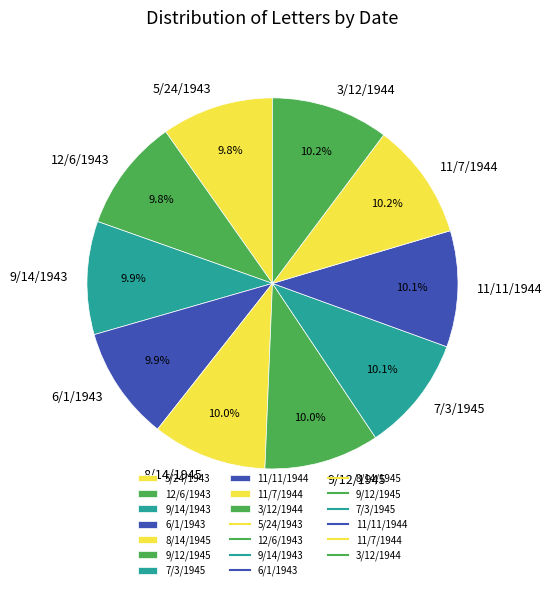

To the nearest percent, what percentage of the pie is 6/1/1943?

10%